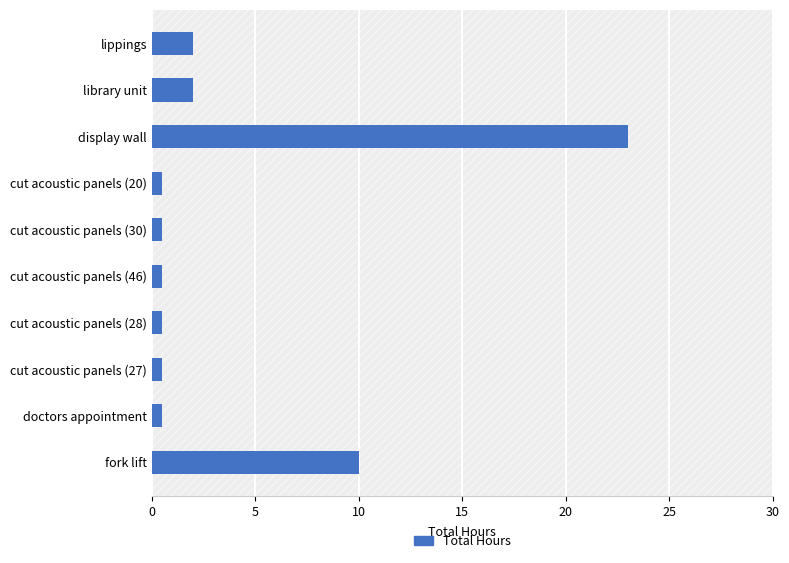

True or false: the data shows 0.5 at cut acoustic panels (27).

True